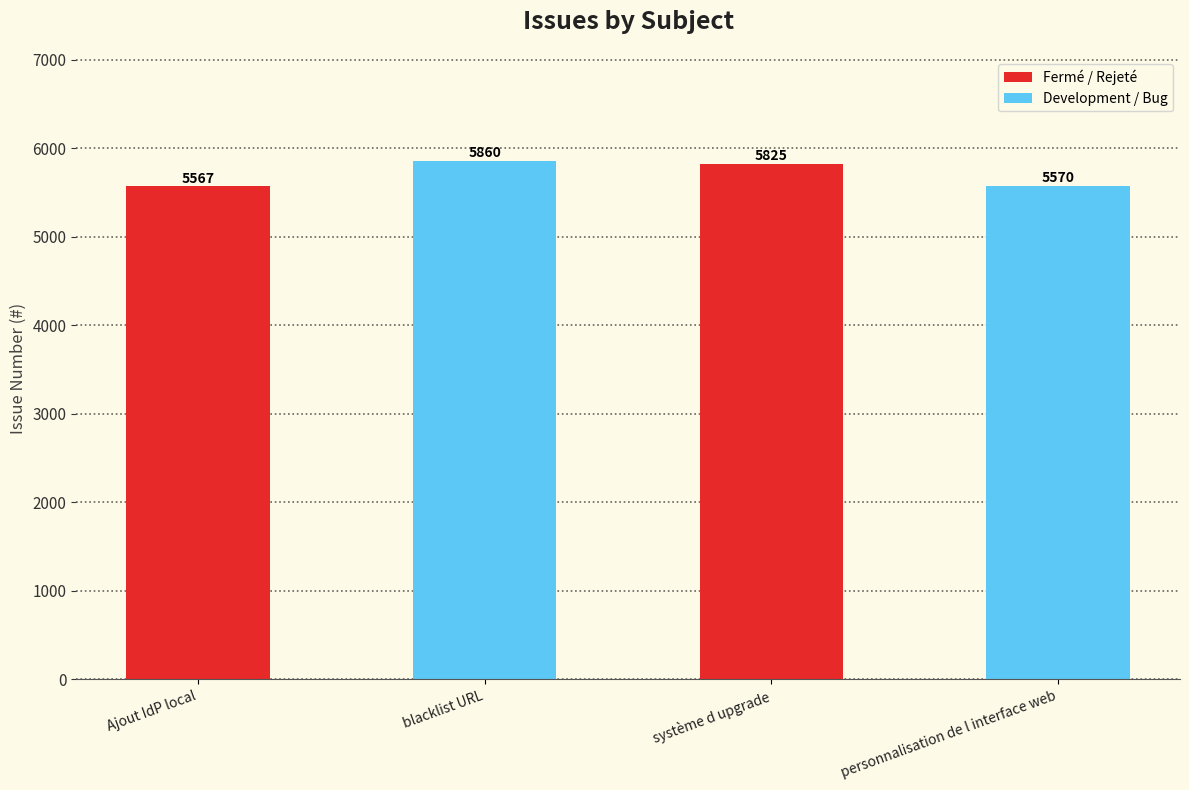

Between blacklist URL and personnalisation de l interface web, which is larger?

blacklist URL